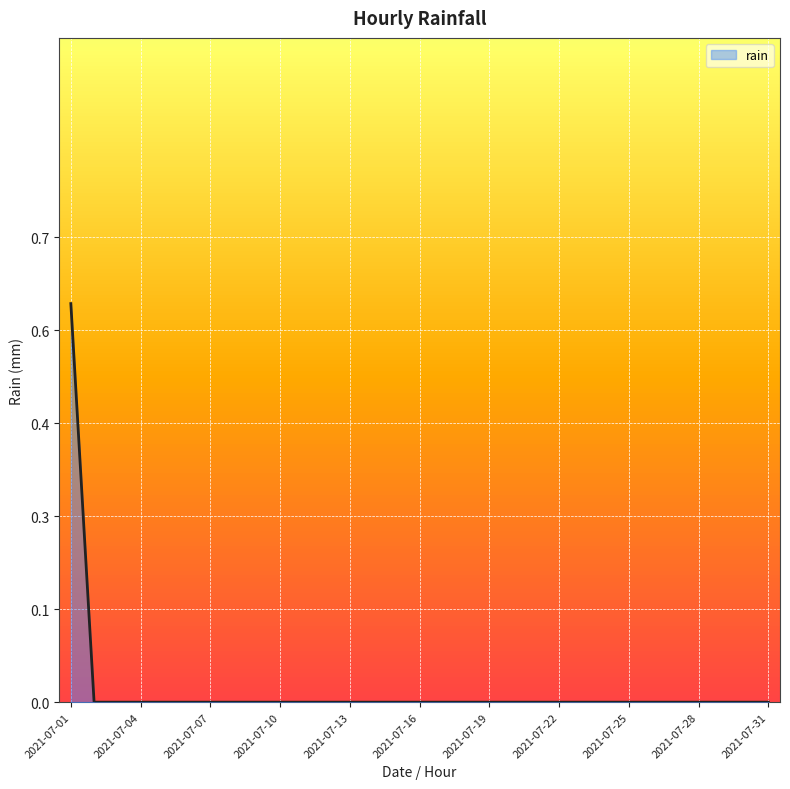

Does the chart display data point markers on the line(s)?

No